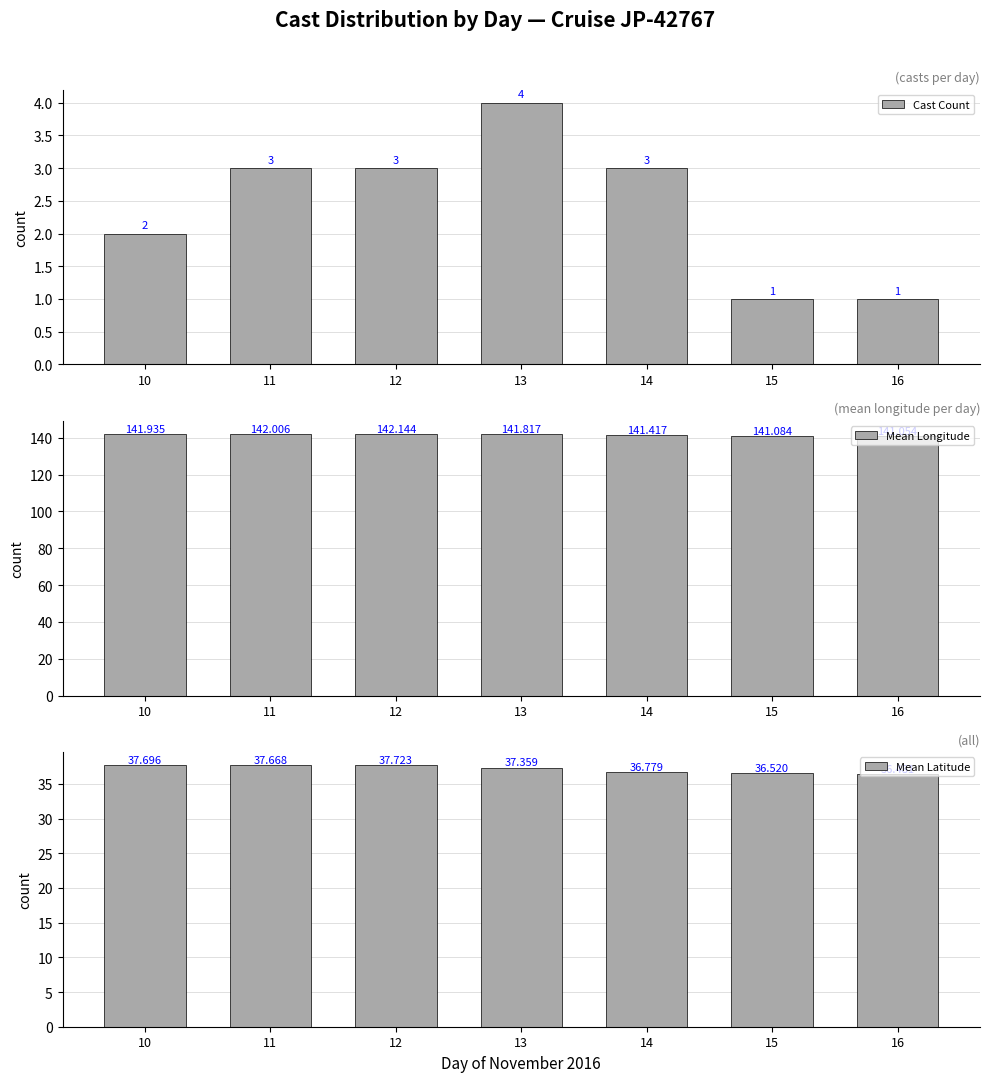

What are all the series names shown in the legend?

Cast Count, Mean Longitude, Mean Latitude